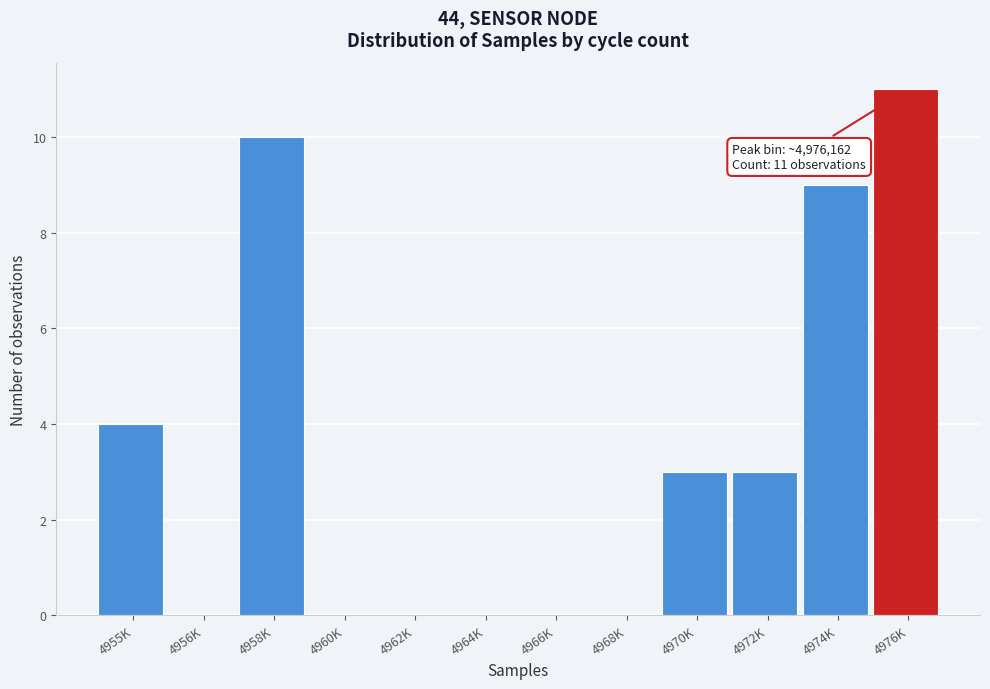

Reading left to right, extract all data points from this chart.

4955K=4	4956K=0	4958K=10	4960K=0	4962K=0	4964K=0	4966K=0	4968K=0	4970K=3	4972K=3	4974K=9	4976K=11